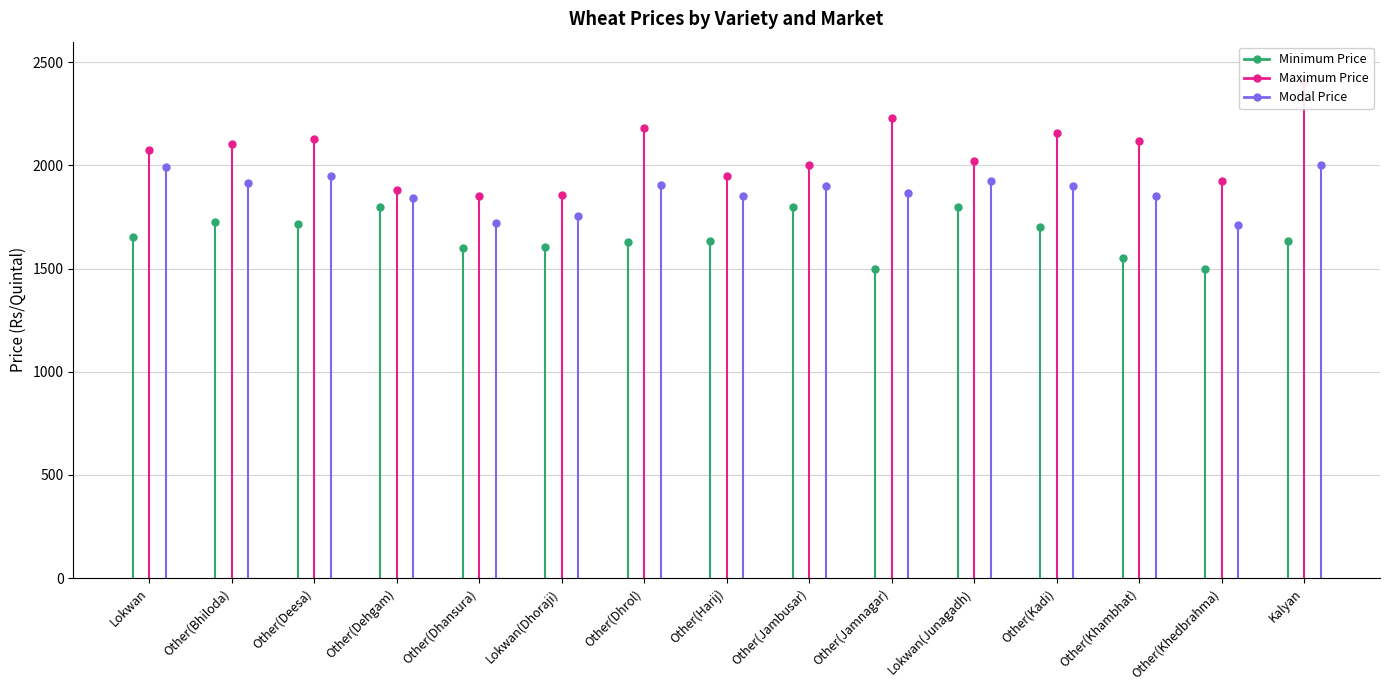

Is this an area chart (filled region under the line)?

No